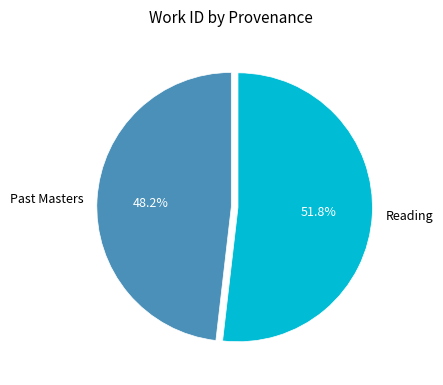

Does Reading account for over 50% of the chart?

Yes